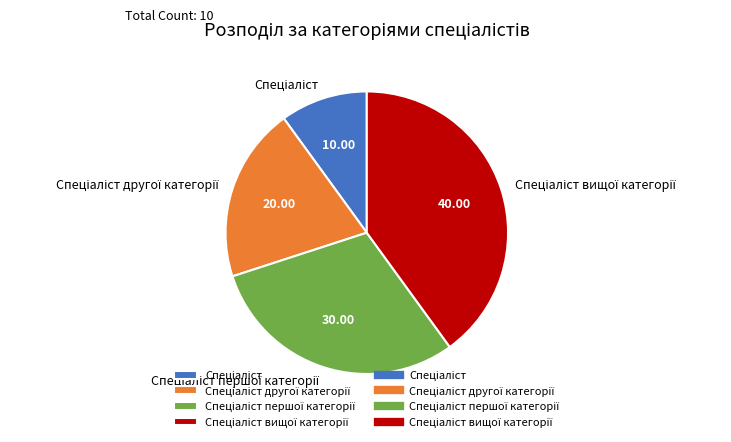

Is there any slice that represents more than half of the pie?

No